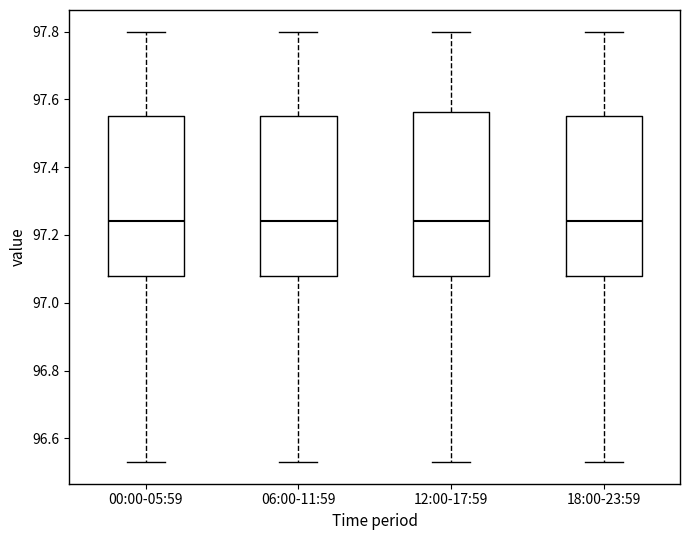

Reading left to right, read every box against the y-axis: the position of its median line, the range the box covers, and the ends of its whiskers. The values are not printed on the chart, so give them approximately, as read against the axis.

00:00-05:59: median 97.24, box 97.08 to 97.56, whiskers 96.54 to 97.80
06:00-11:59: median 97.24, box 97.08 to 97.56, whiskers 96.54 to 97.80
12:00-17:59: median 97.24, box 97.08 to 97.56, whiskers 96.54 to 97.80
18:00-23:59: median 97.24, box 97.08 to 97.56, whiskers 96.54 to 97.80